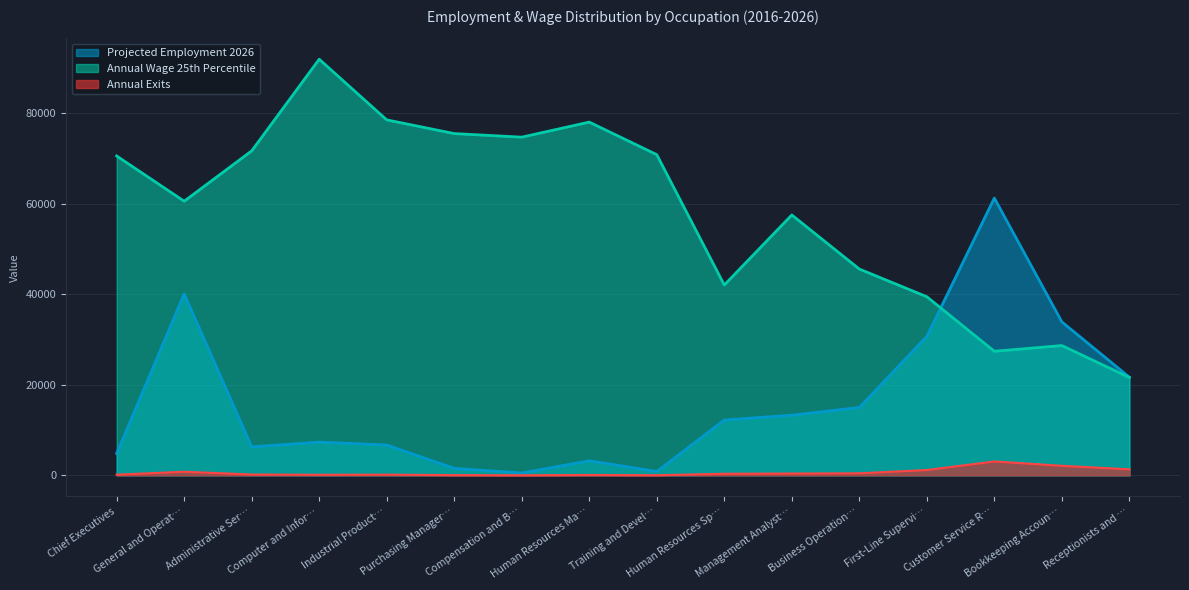

List the series in order of their peak value, lowest first.

Annual Exits, Projected Employment 2026, Annual Wage 25th Percentile